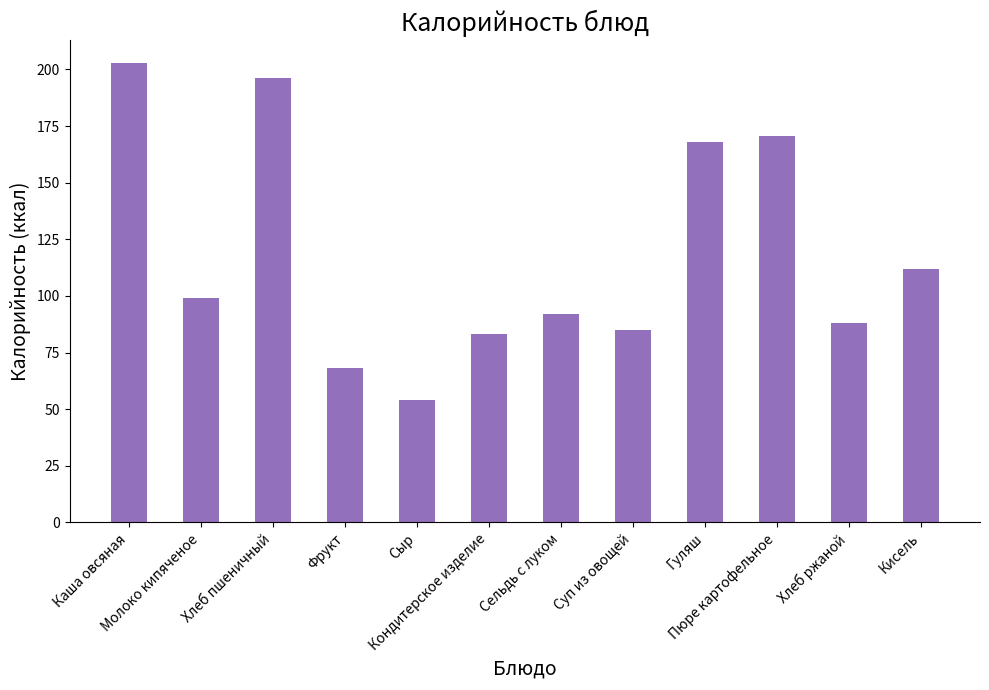

Which label corresponds to the smallest value in the chart?

Сыр